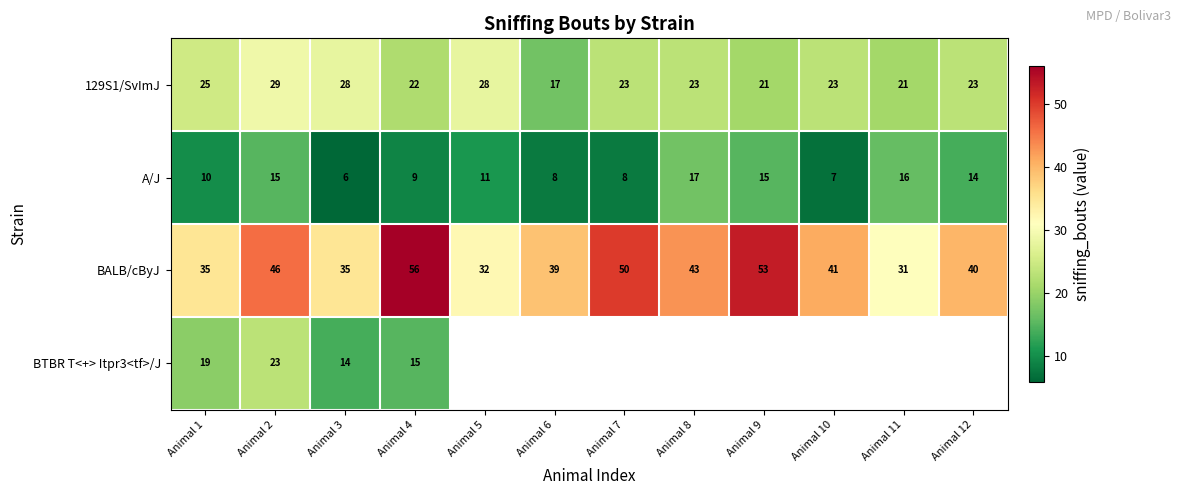

What is the average value of the BALB/cByJ series?

42